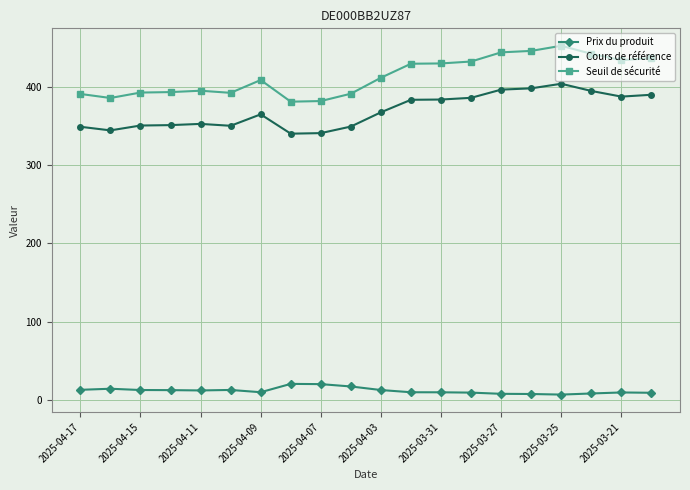

What is the value of the Cours de référence point at the 4th from the left?

350.9